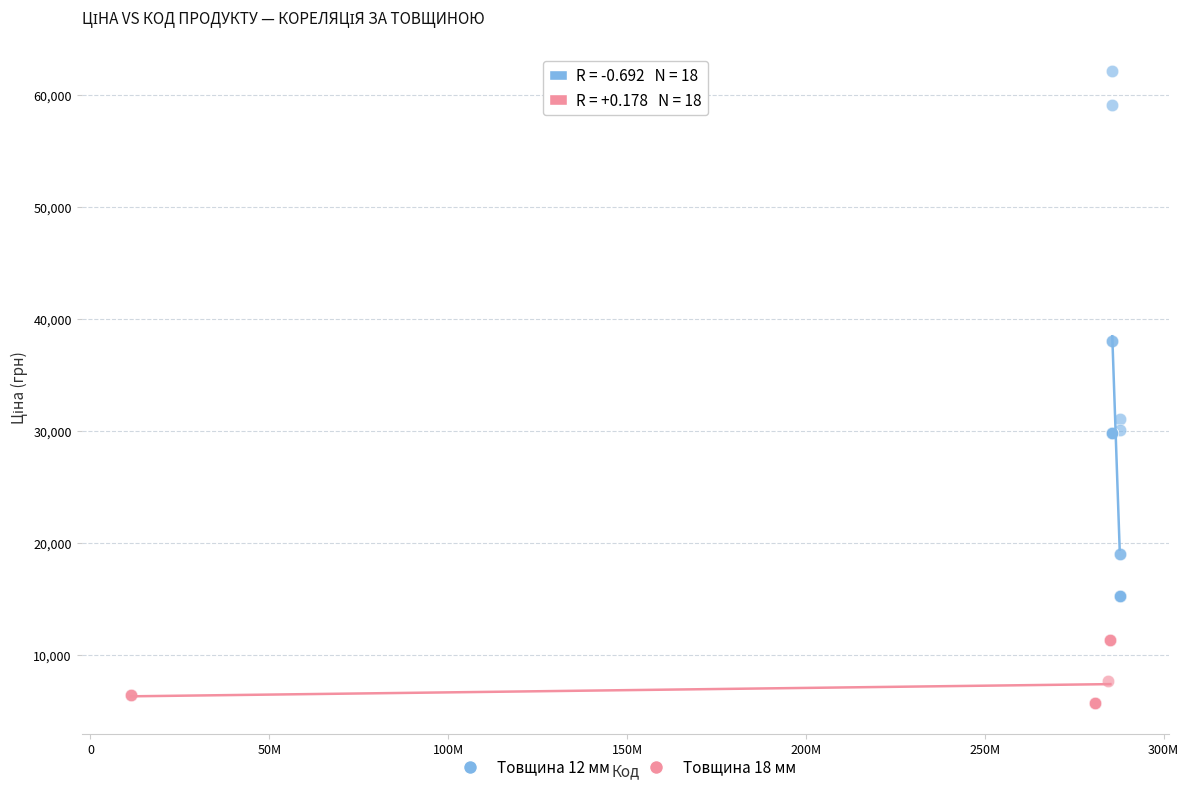

What are all the series names shown in the legend?

Товщина 12 мм, Товщина 18 мм